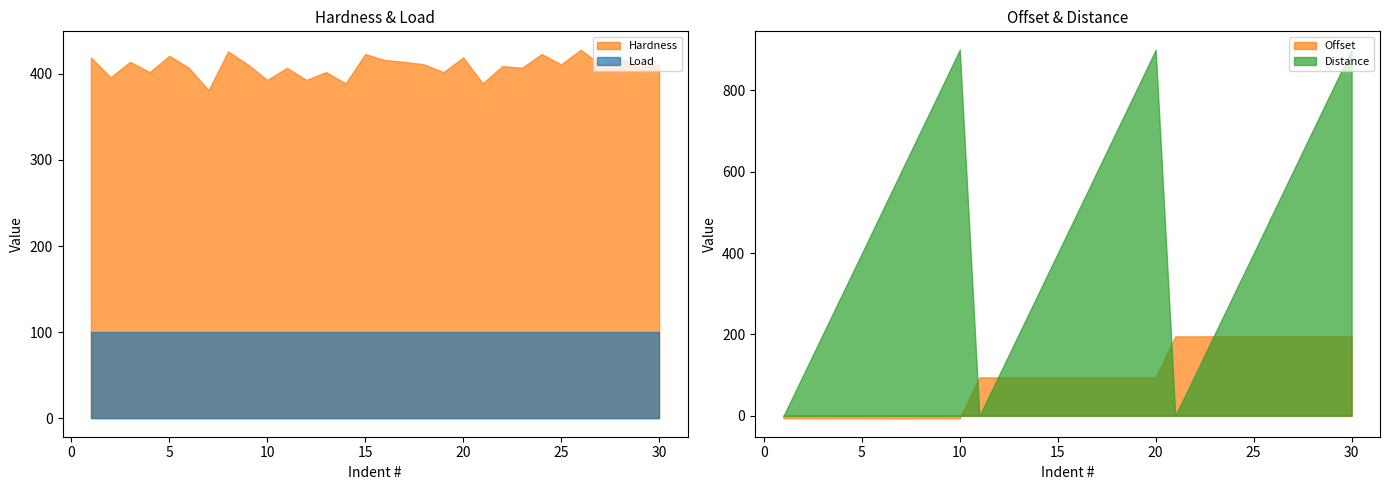

True or false: Distance has a value of 899.8 at 10.

True